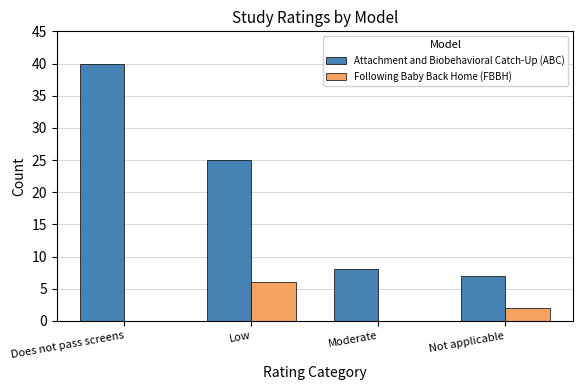

The Attachment and Biobehavioral Catch-Up (ABC) series shows 35 at Low. True or false?

False